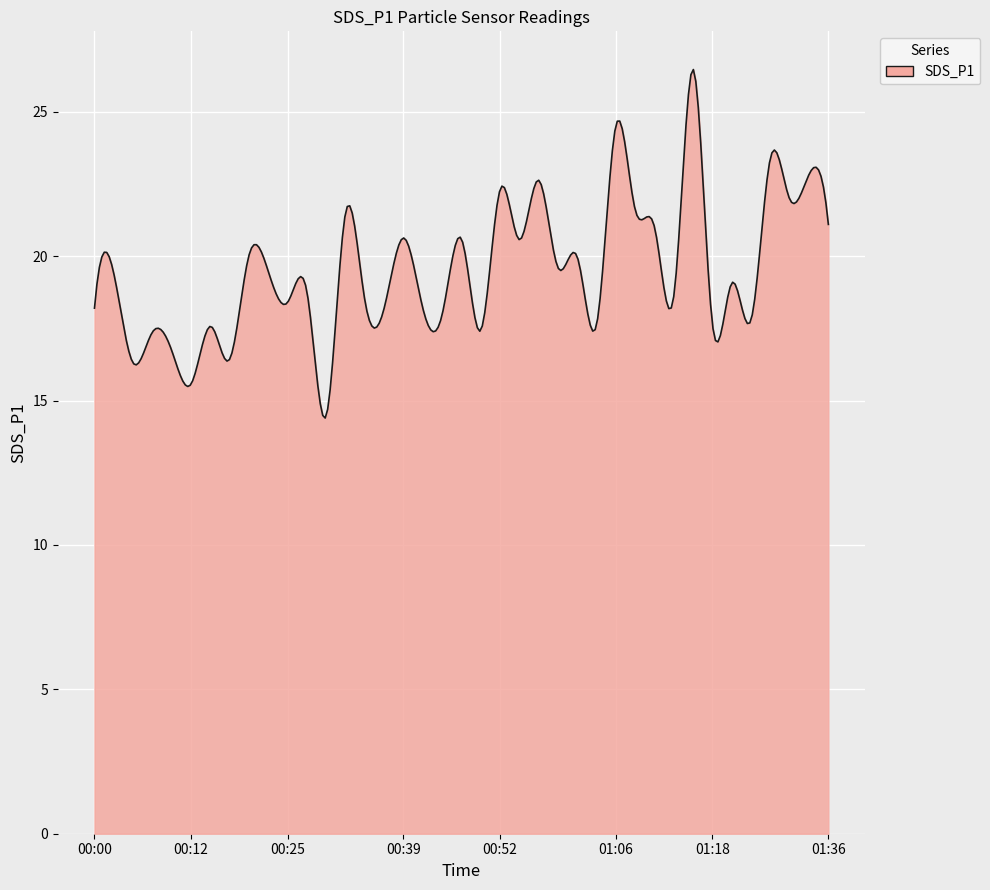

What is the difference between the maximum and minimum values?

12.1